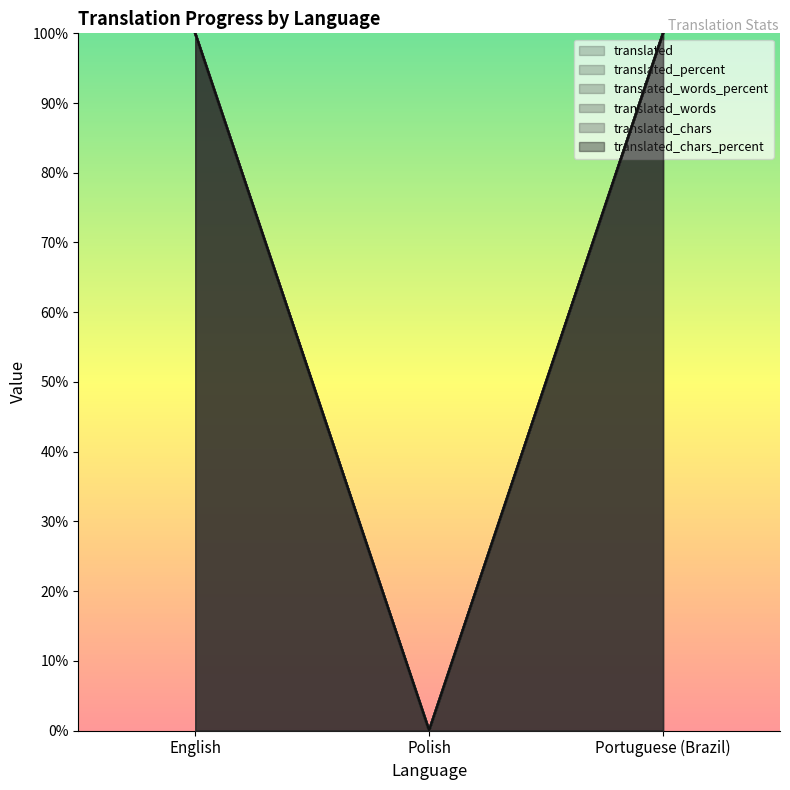

Count the translated_chars values in the range 0 to 100.

3